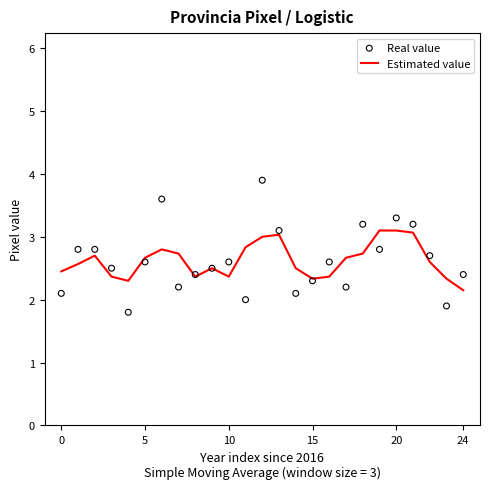

Which series has the largest total across all categories?

Estimated value